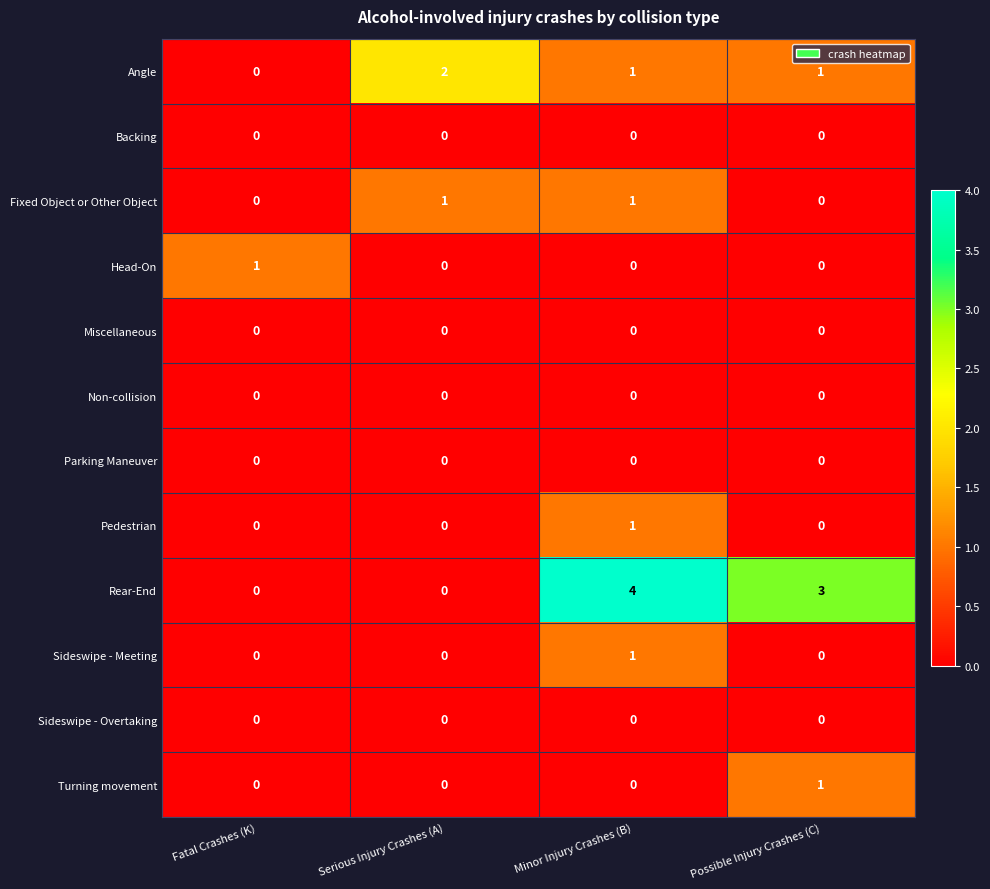

Which category has the highest value across all series?

Minor Injury Crashes (B)